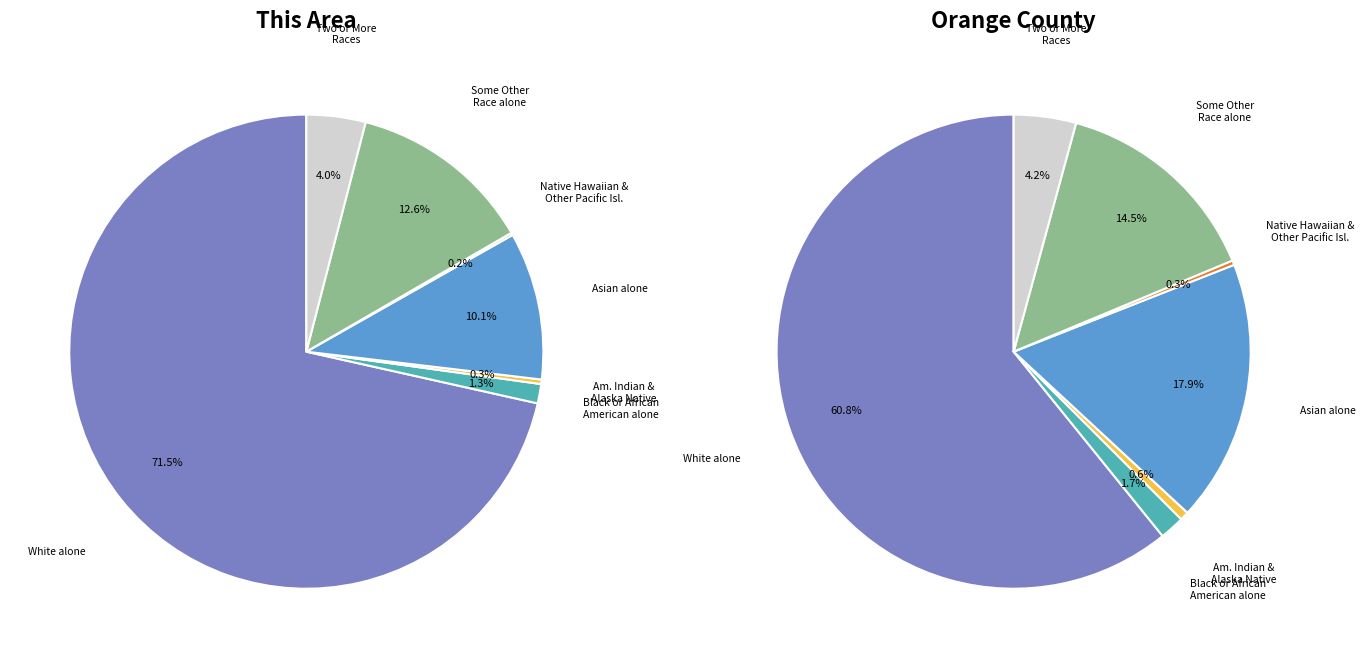

Rank the series at Black or African American alone from lowest to highest value.

This Area, Orange County